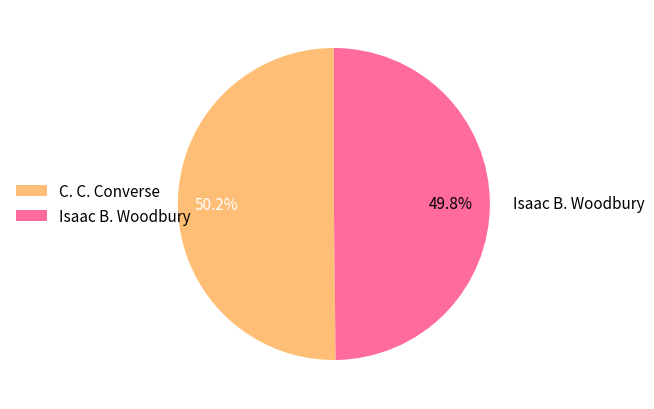

What is the total percentage of Isaac B. Woodbury and C. C. Converse?

100.0%